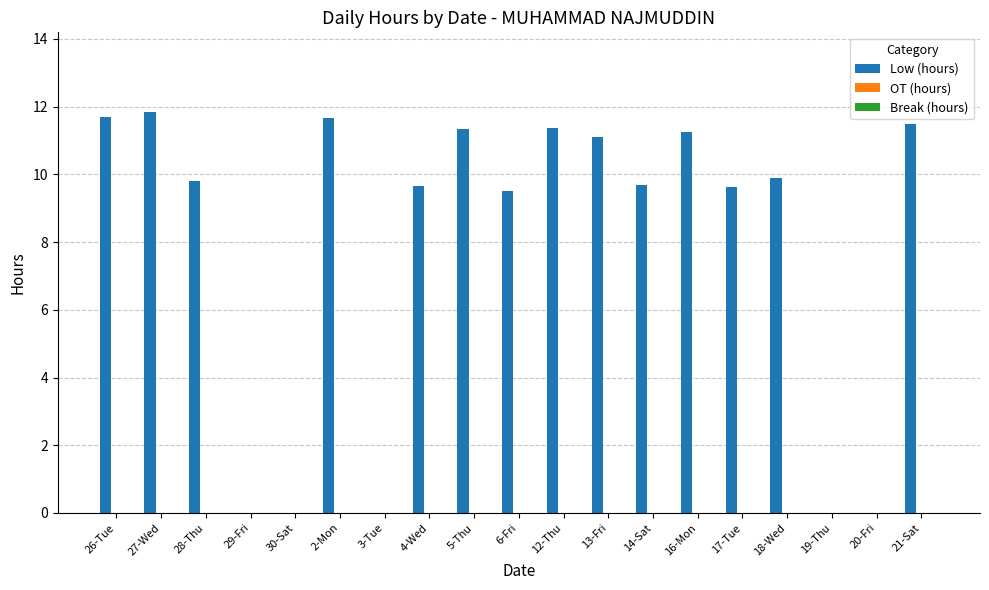

What is the ratio of the value at 28-Thu to the value at 26-Tue?

0.8